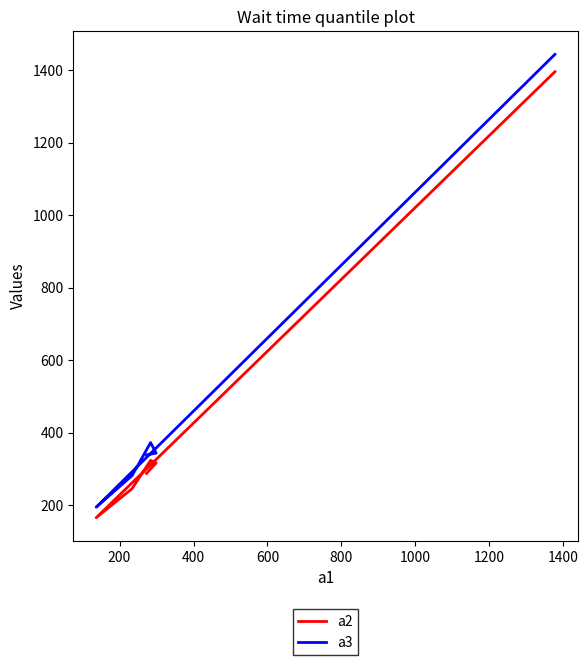

The value of a2 at 800 is 440. True or false?

False